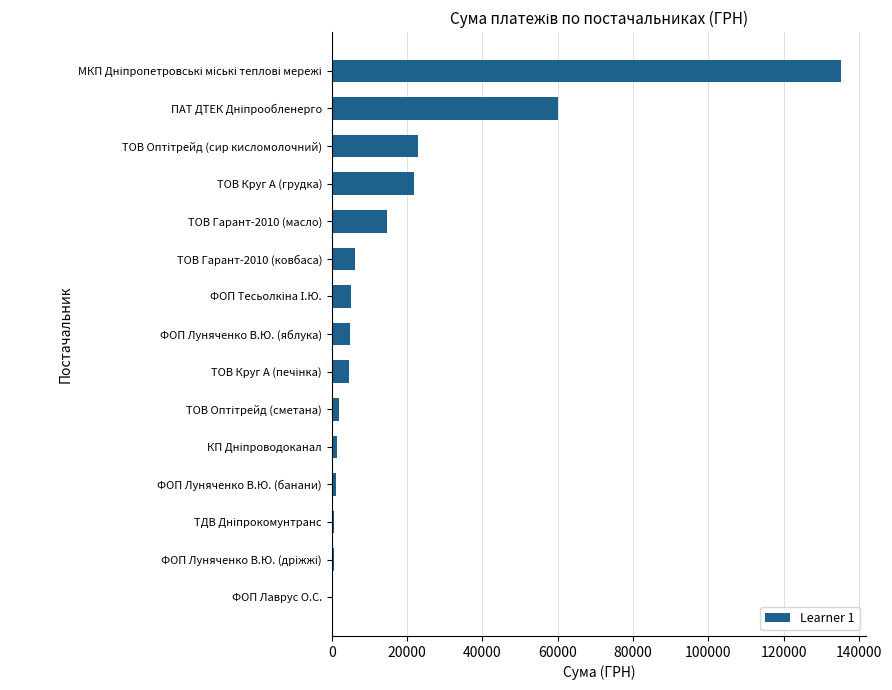

What is the greatest value displayed?

135116.7